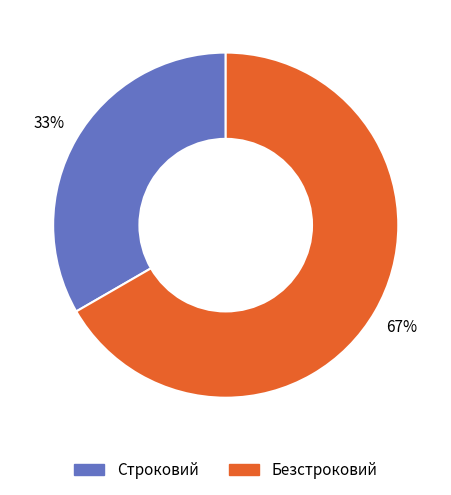

To the nearest percent, what percentage of the pie is Безстроковий?

67%